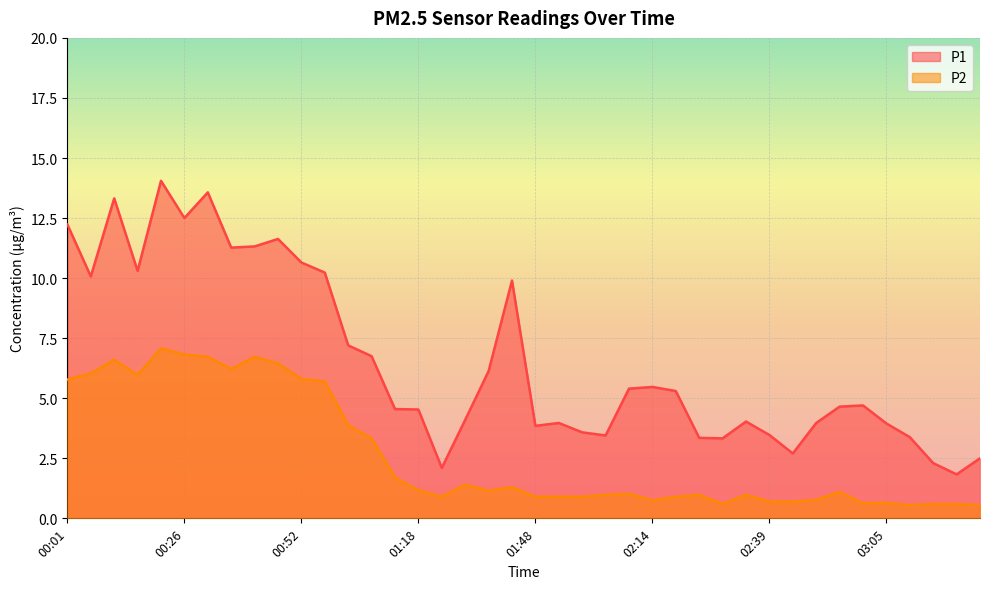

List the series in order of their peak value, highest first.

P1, P2